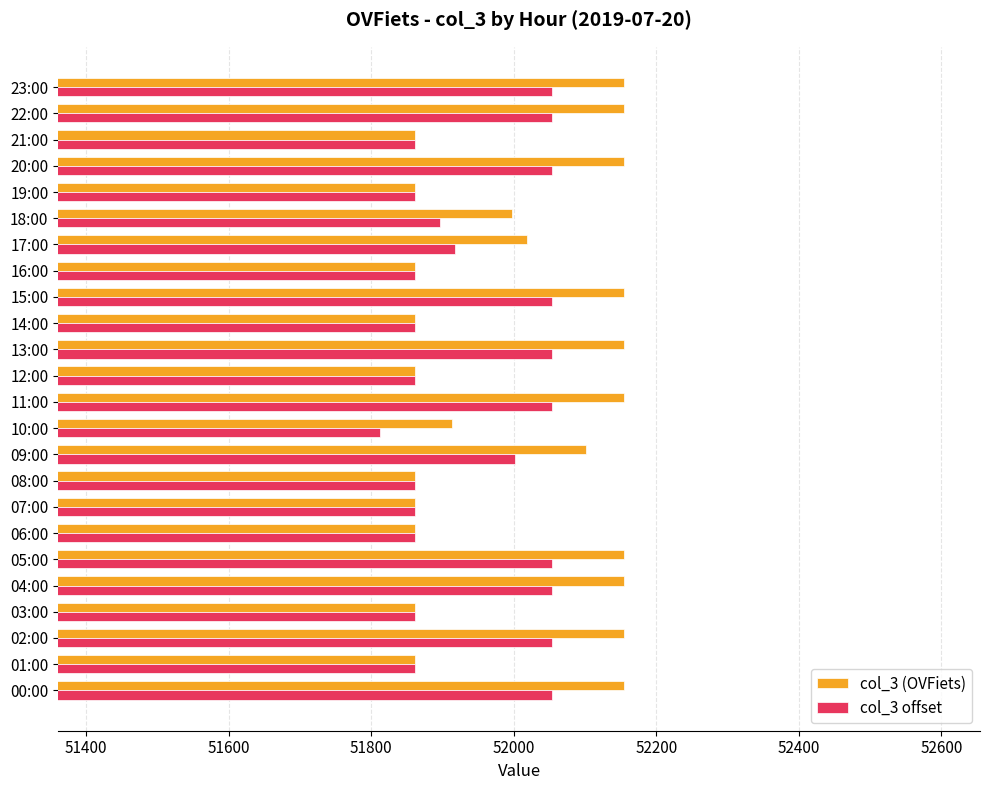

Is the value of col_3 (OVFiets) at 01:00 greater than the value of col_3 offset at 17:00?

No